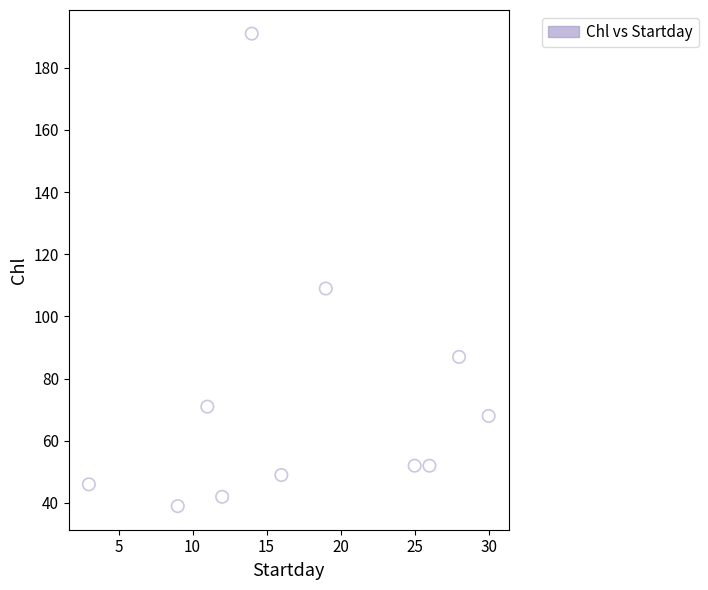

What is the range of Y values (max minus min)?

152